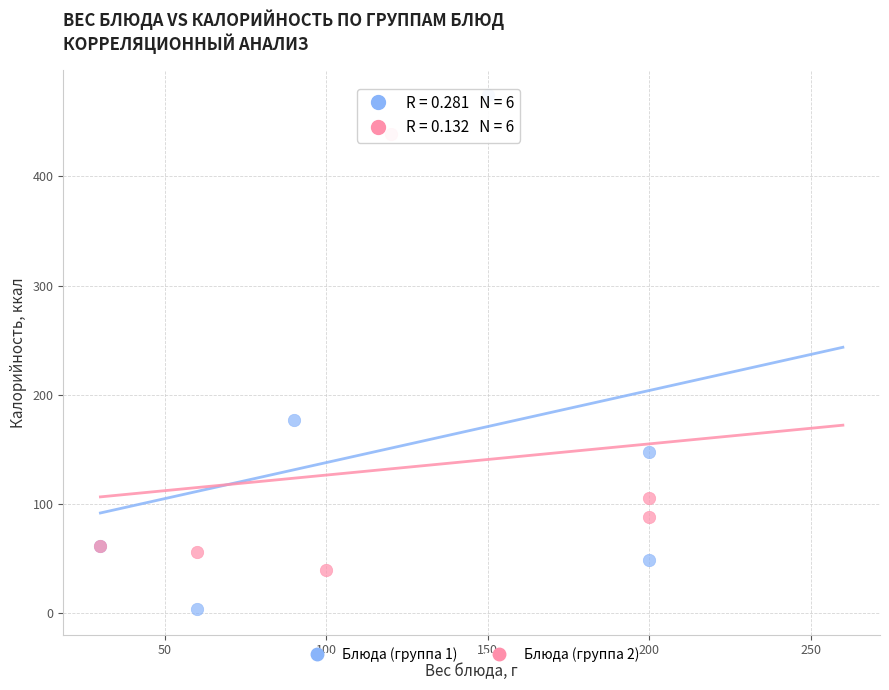

What are all the series names shown in the legend?

Блюда (группа 1), Блюда (группа 2)